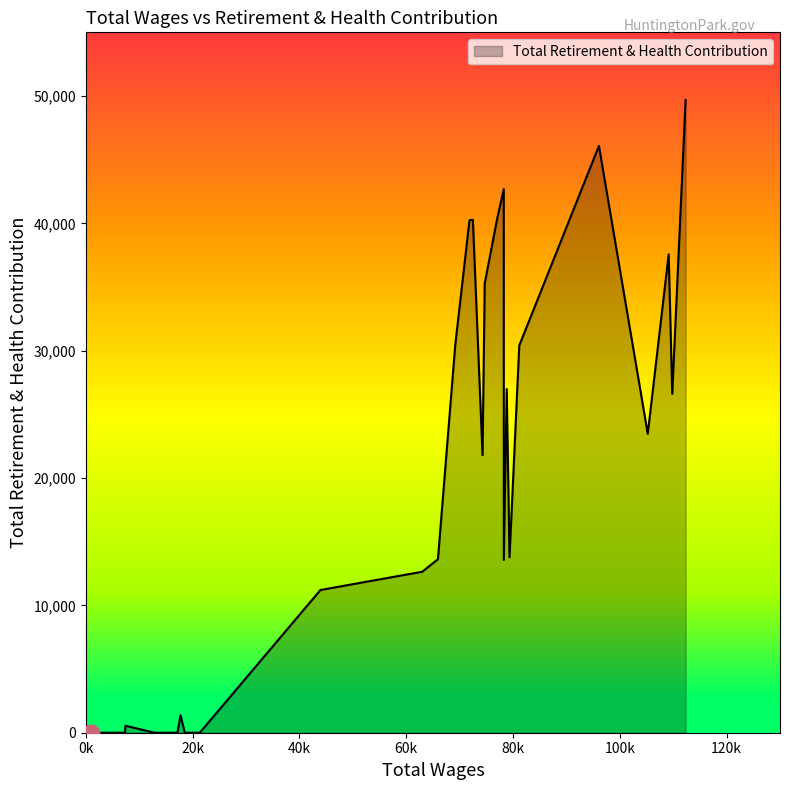

What is the difference between the maximum and minimum values?

49690